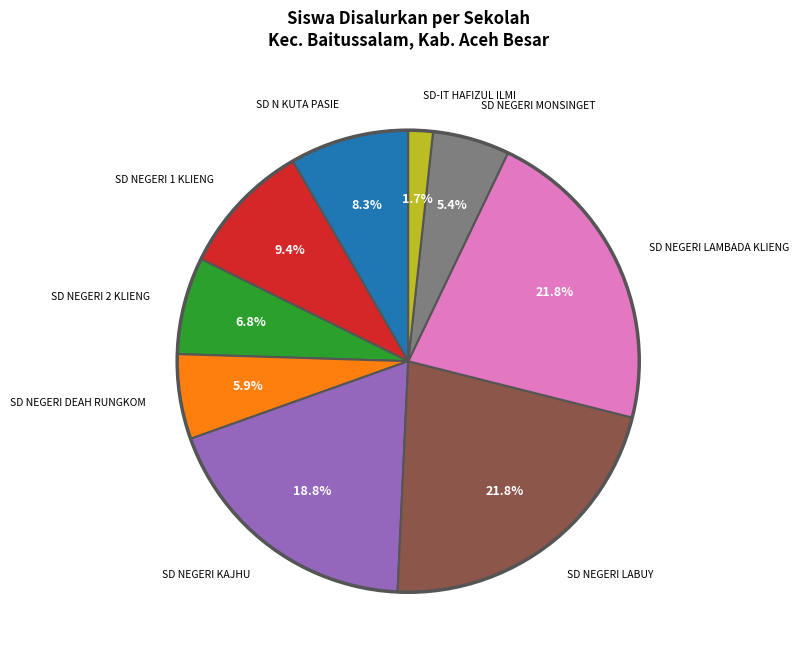

Is there a majority slice in this chart?

No